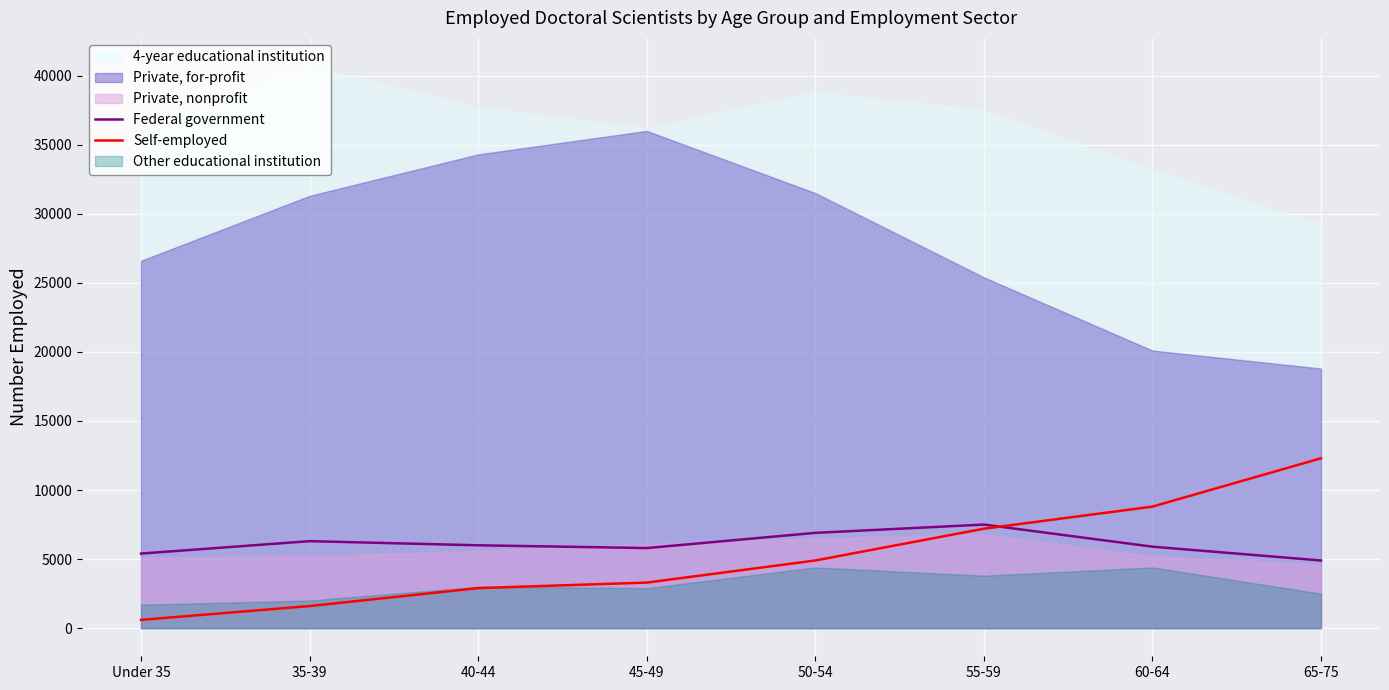

What is the lowest value of the Federal government series?

4900